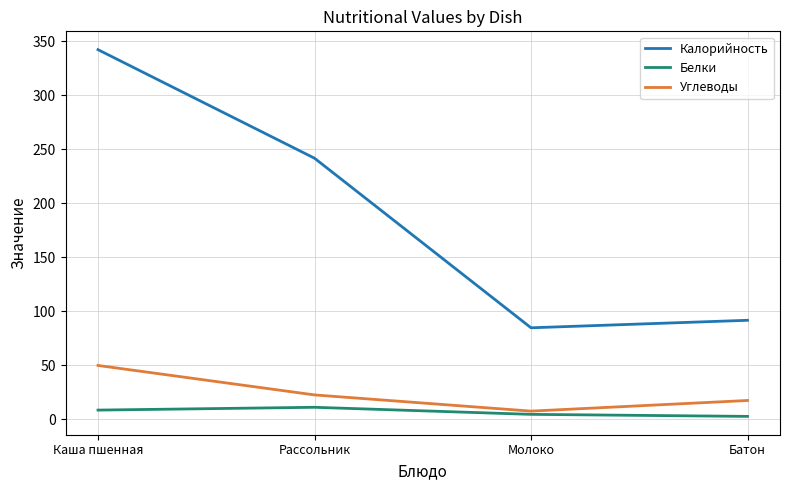

What is the maximum value for Калорийность?

342.3